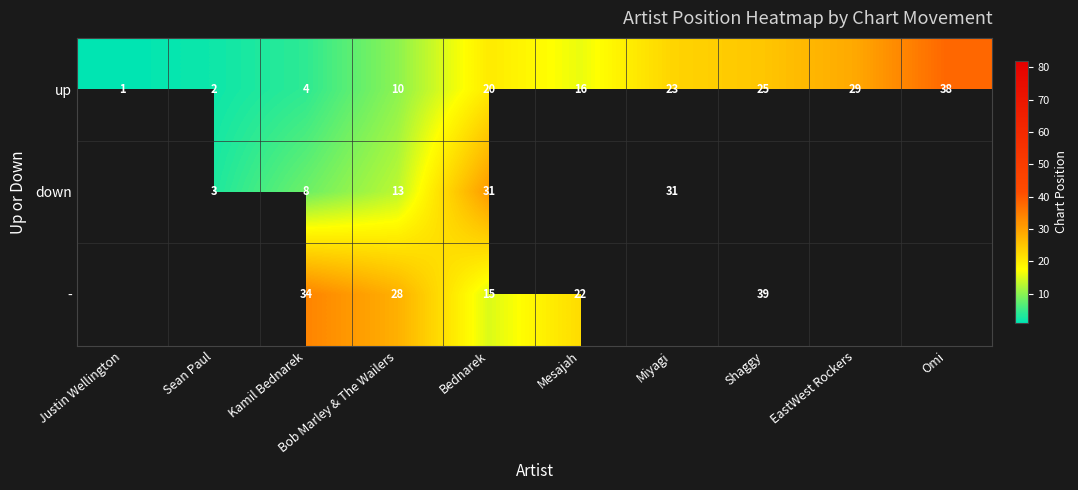

Is it true that - equals 39 at Shaggy?

True